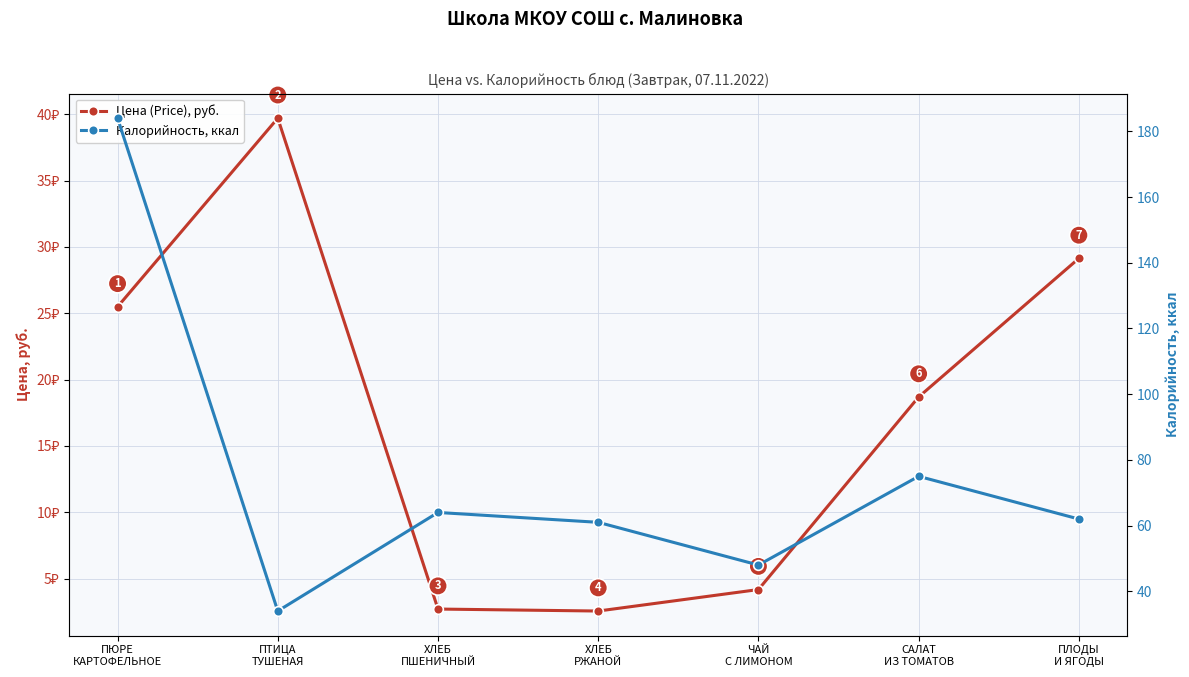

How many values in the Цена (Price), руб. series exceed 18?

4